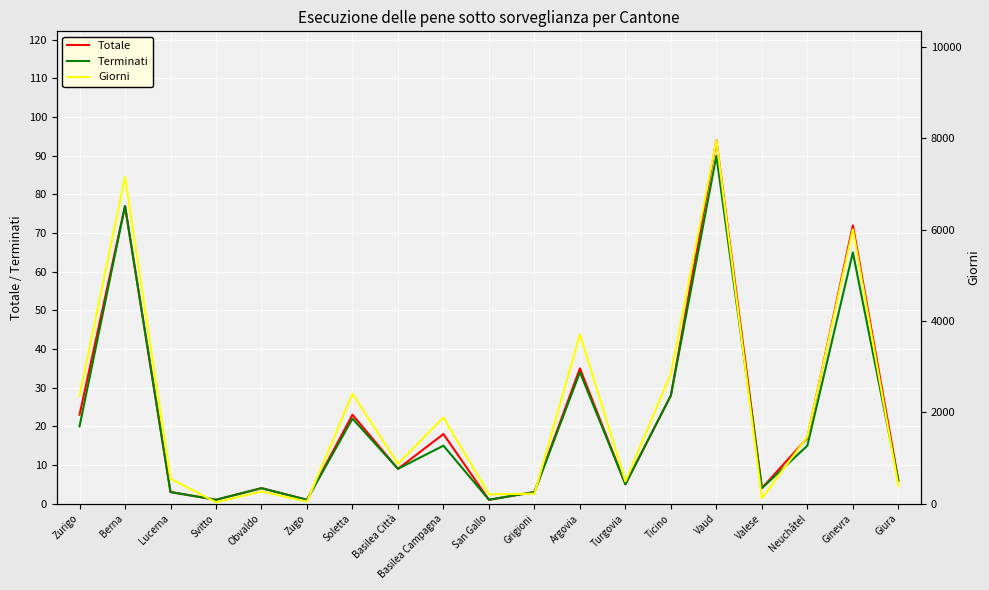

What are all the series names shown in the legend?

Totale, Terminati, Giorni